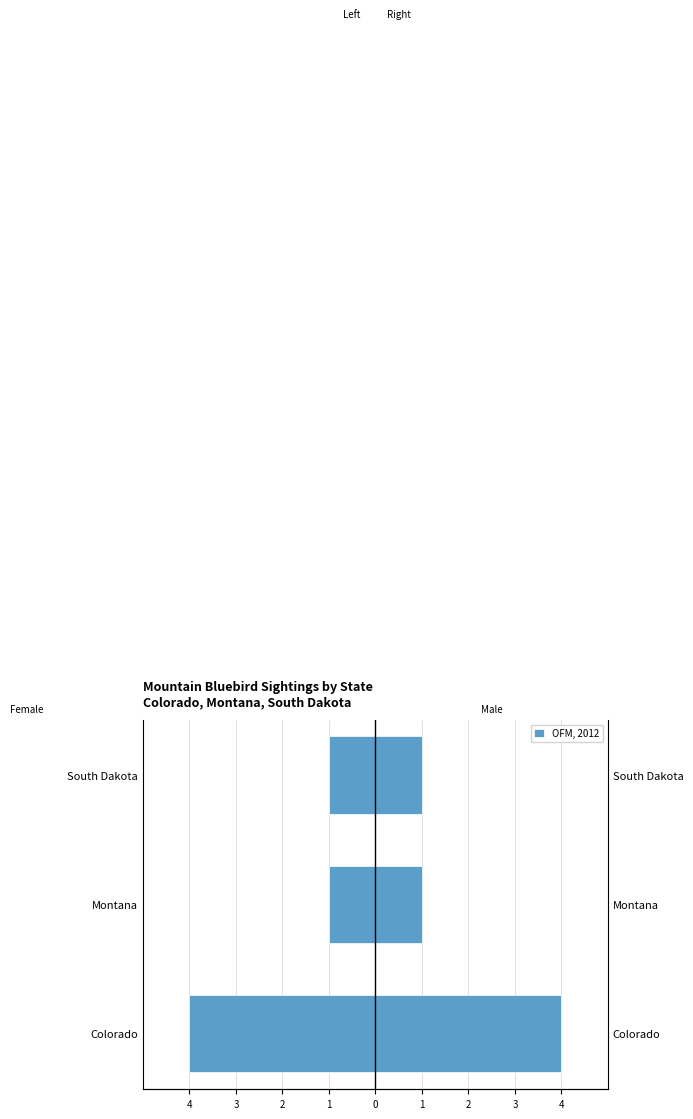

How many data points does each series have?

3